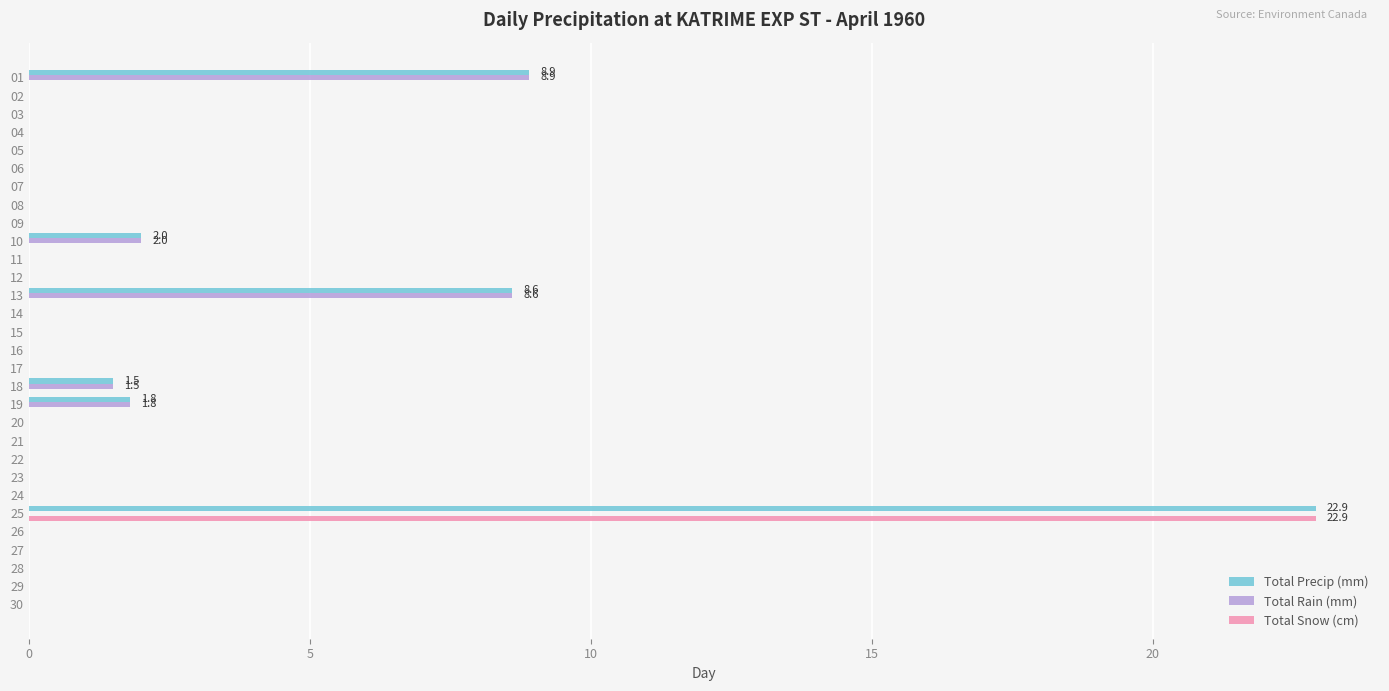

Which series has the largest total across all categories?

Total Precip (mm)